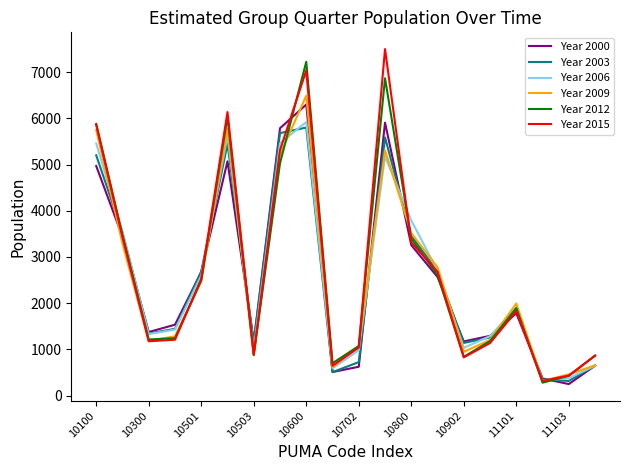

What is the maximum value shown in the chart?

7500.0